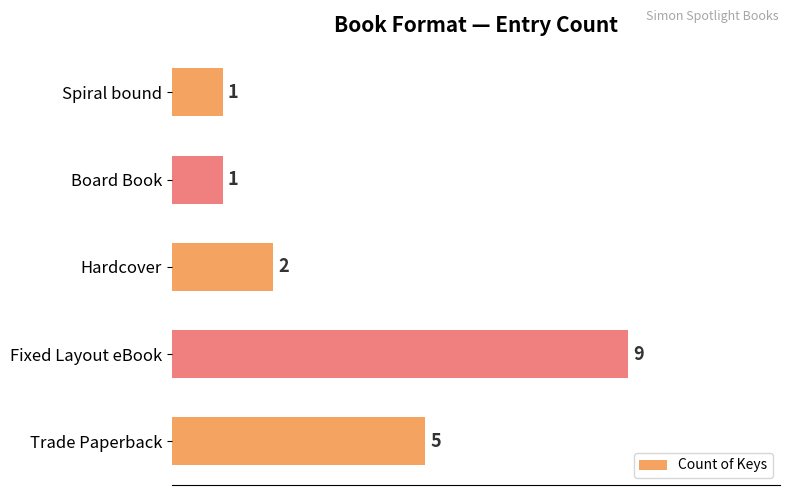

How many series are shown in this chart?

1